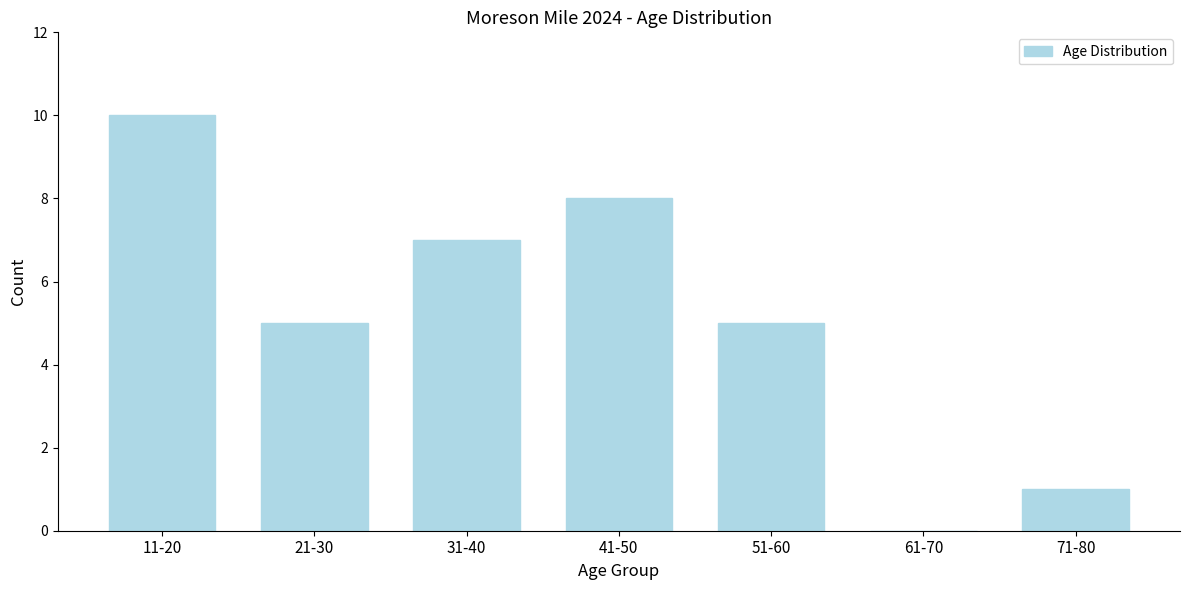

Reading right to left, transcribe all the data shown in this chart.

71-80=1	61-70=0	51-60=5	41-50=8	31-40=7	21-30=5	11-20=10